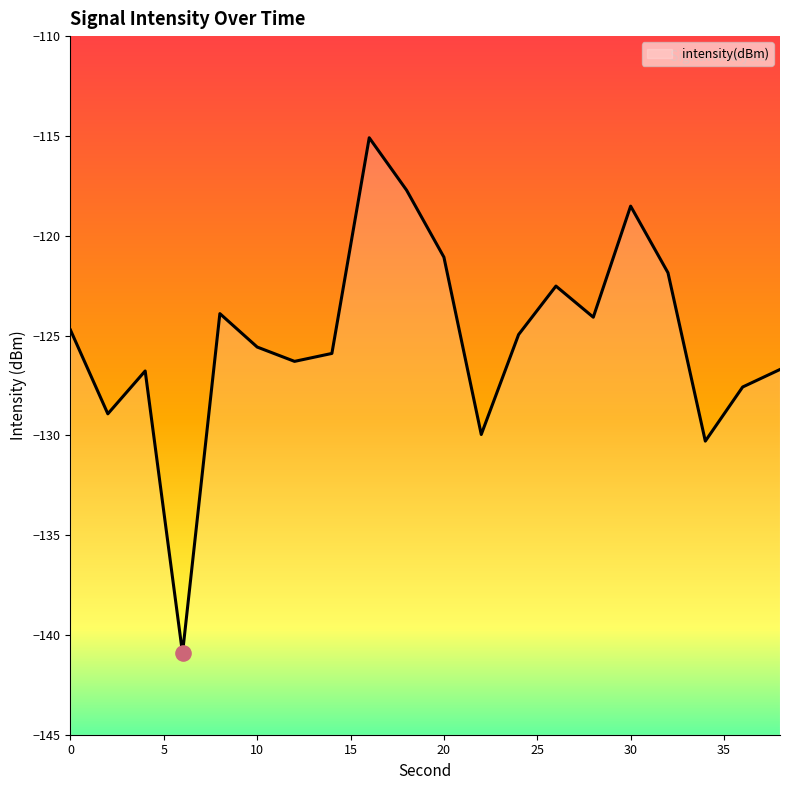

What is the change in value from 16 to 30?

-3.4